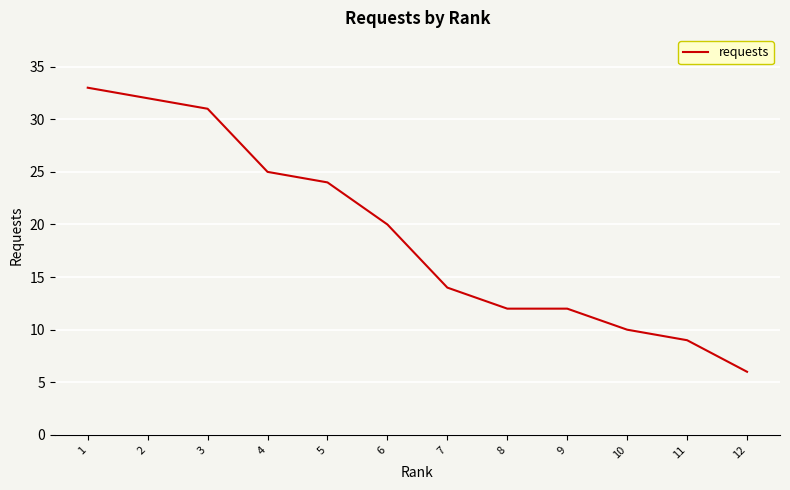

What is the average value?

19